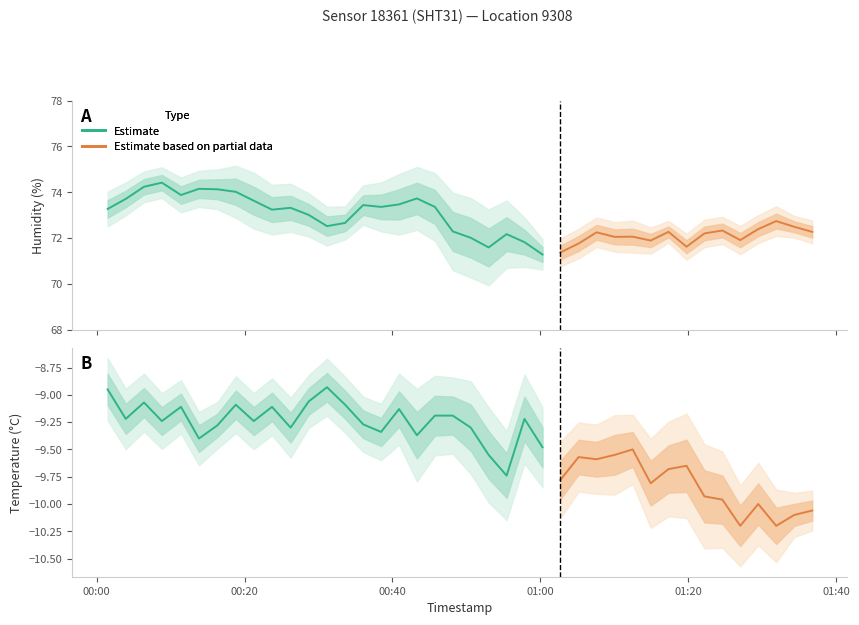

What is the total value across all series at 34?

62.4